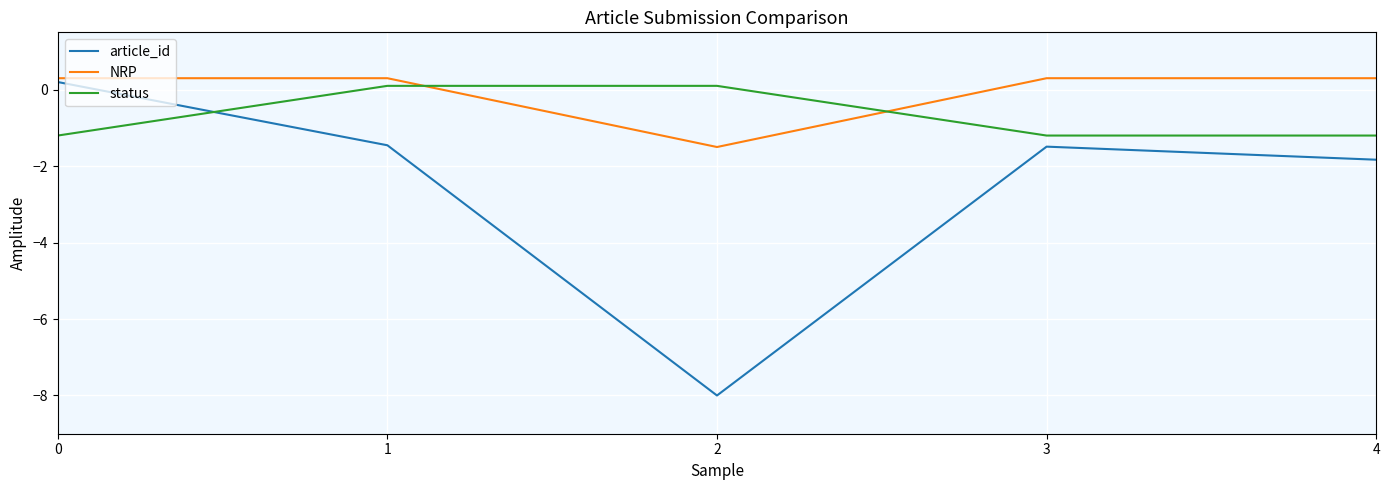

What is the greatest value displayed?

0.3